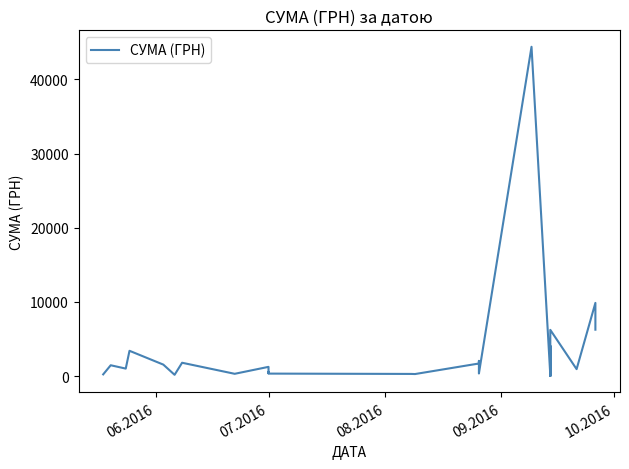

What is the smallest value displayed?

31.6